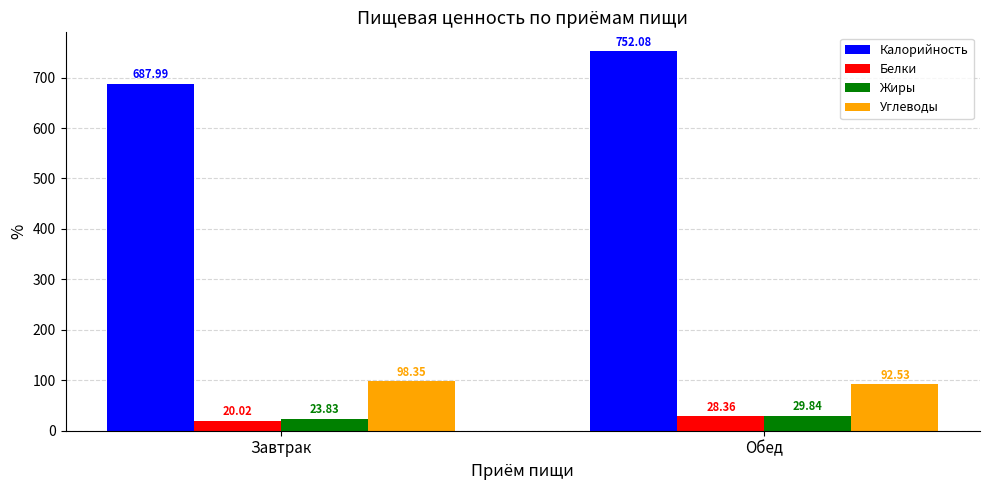

How many bars are there in total?

8